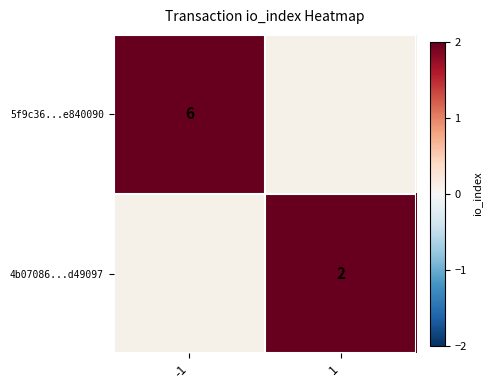

True or false: 4b07086...d49097 has a value of 4 at 1.

False